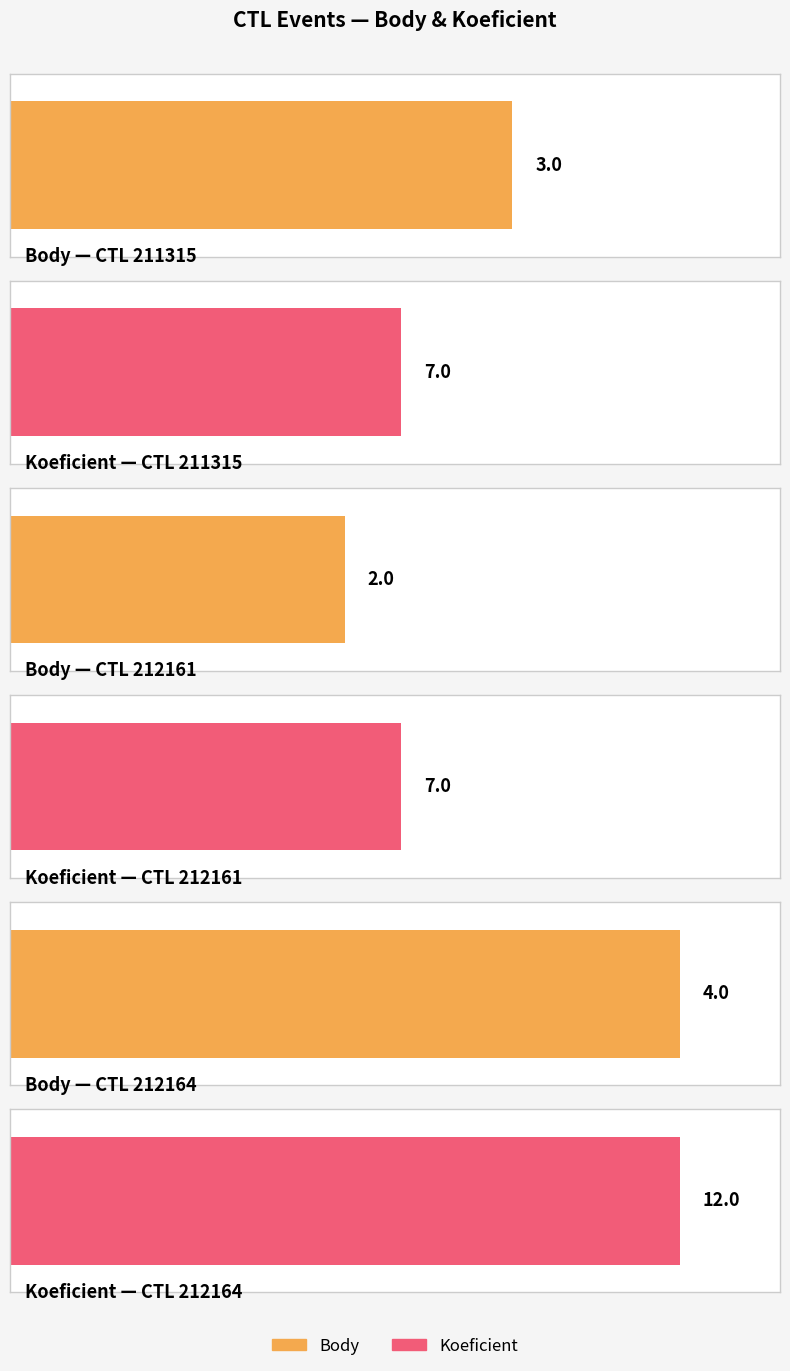

What is the minimum value shown in the chart?

2